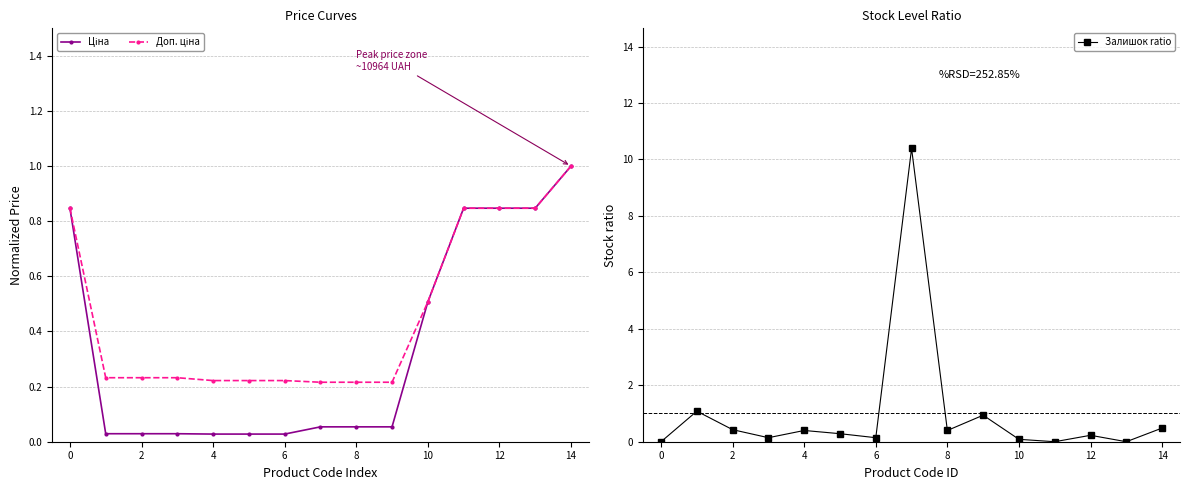

Does the chart display data point markers on the line(s)?

Yes